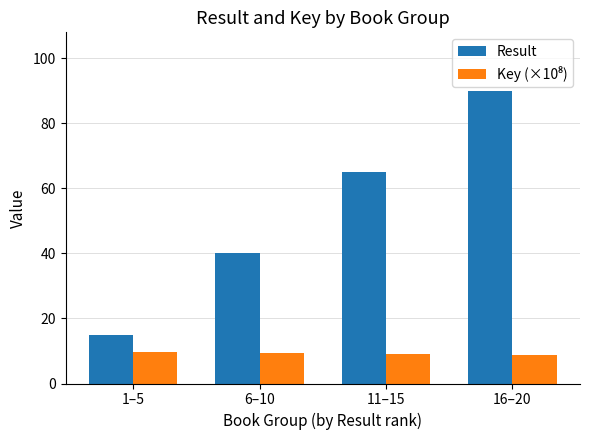

At which label is Result closest to 52?

6–10